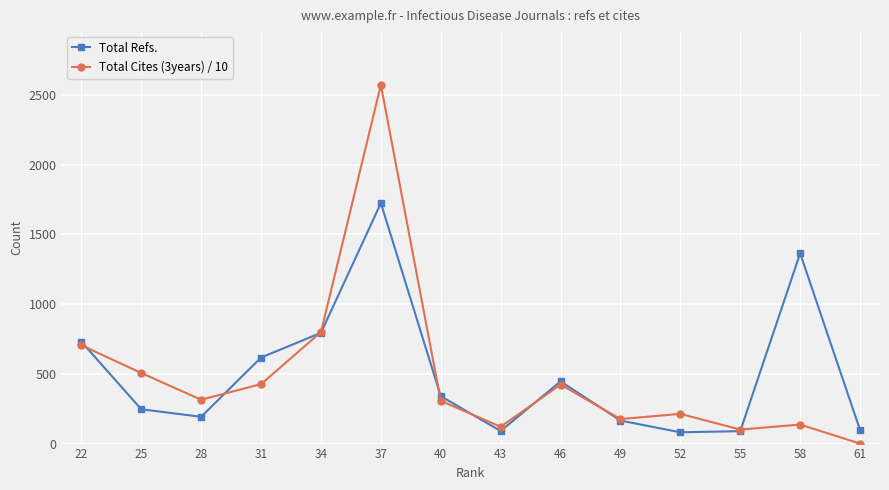

Where is Total Cites (3years) / 10 nearest to the value 1285?

34